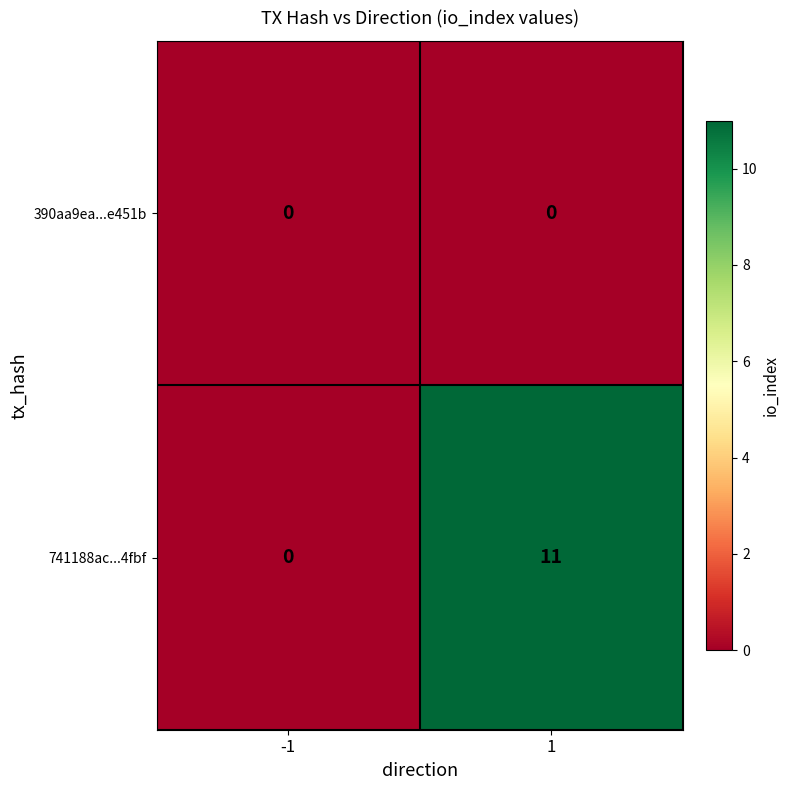

Reading right to left, extract all data points from this chart.

390aa9ea...e451b: 1=0	-1=0
741188ac...4fbf: 1=11	-1=0